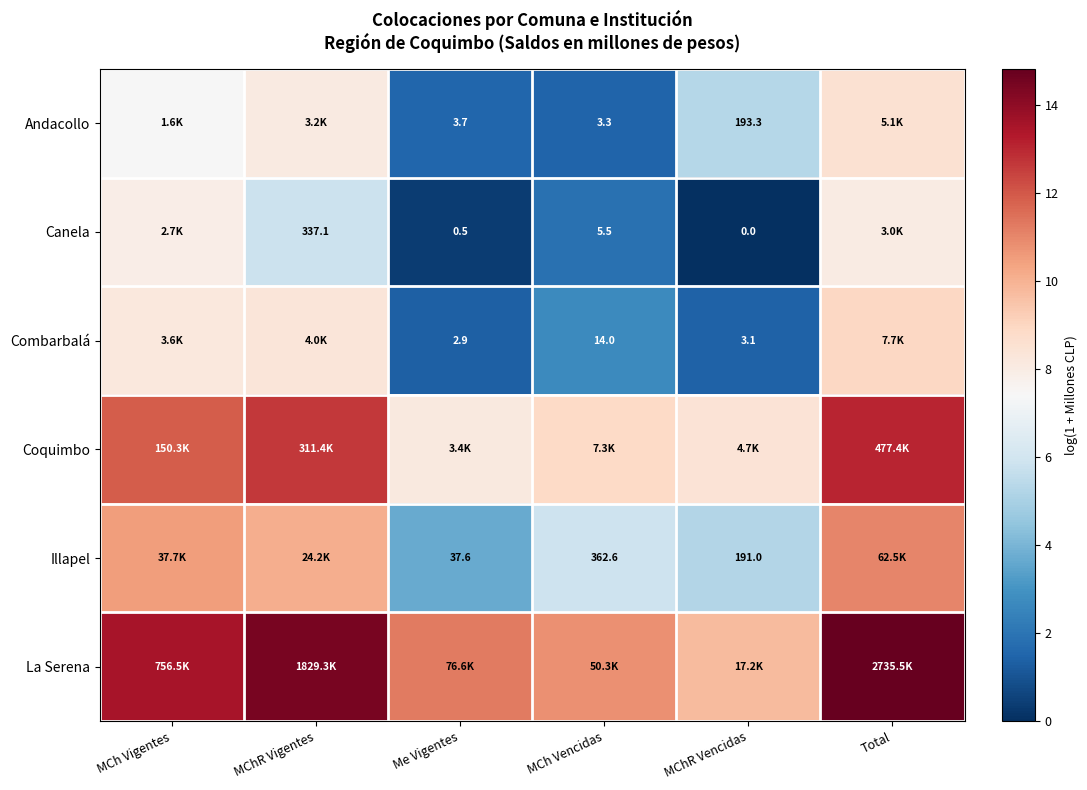

Is the value of Andacollo at Me Vigentes greater than the value of Canela at Me Vigentes?

Yes